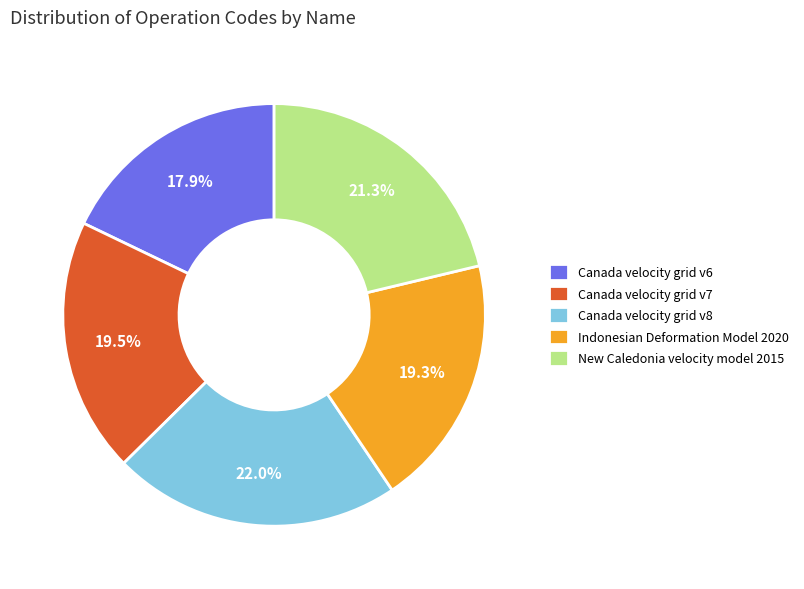

Is there any slice that represents more than half of the pie?

No